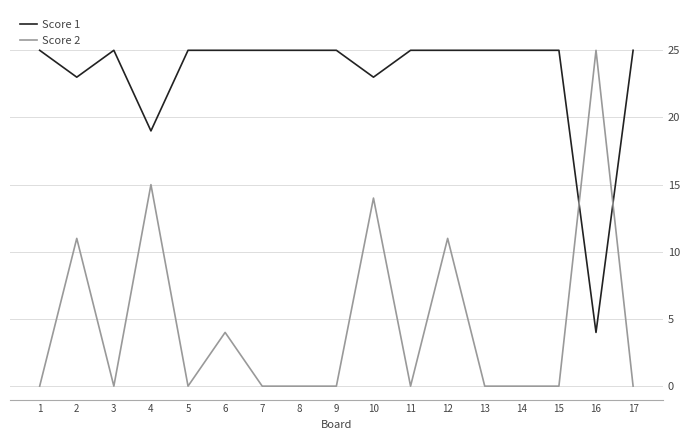

List the series in order of their overall mean, lowest first.

Score 2, Score 1